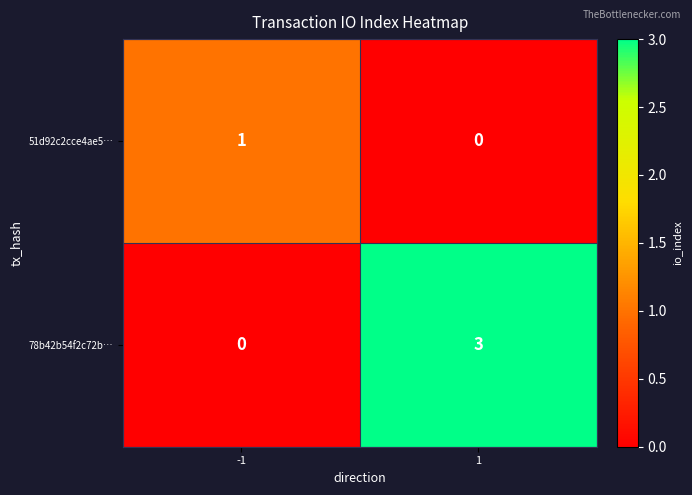

What is the sum of the 78b42b54f2c72b… values at 1 and -1?

3